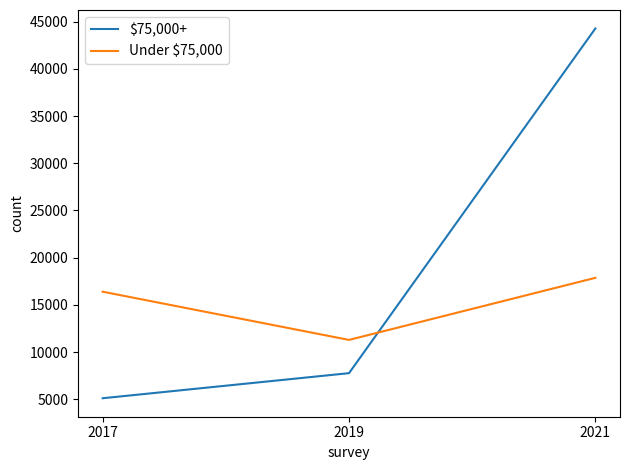

Is it true that $75,000+ equals 5124.0 at 2017?

True